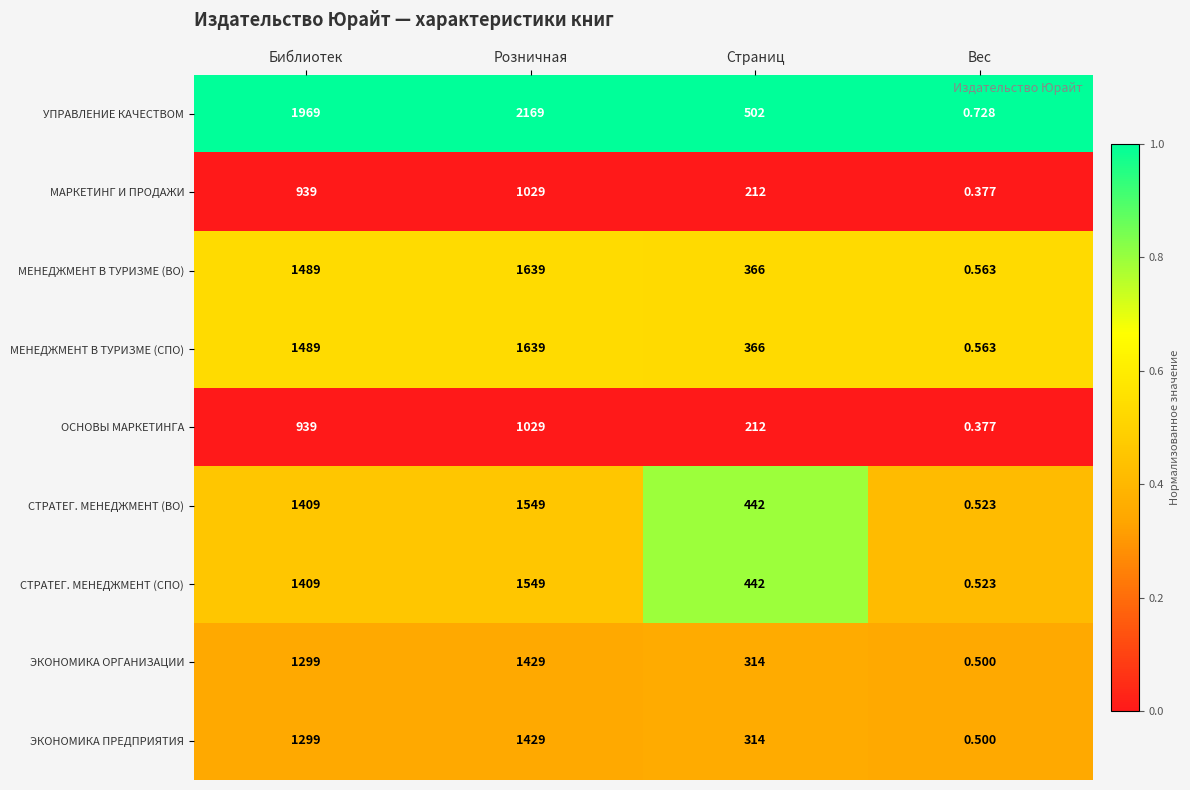

Where is СТРАТЕГ. МЕНЕДЖМЕНТ (СПО) nearest to the value 774?

Страниц